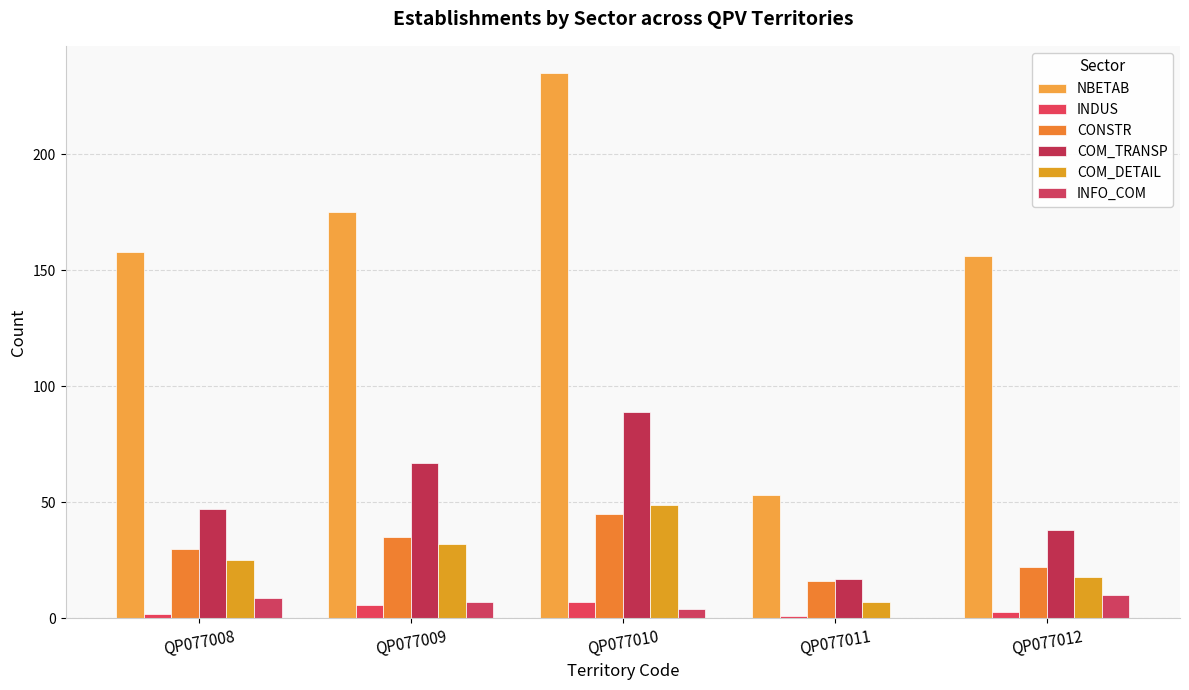

At which label does COM_DETAIL reach its minimum?

QP077011